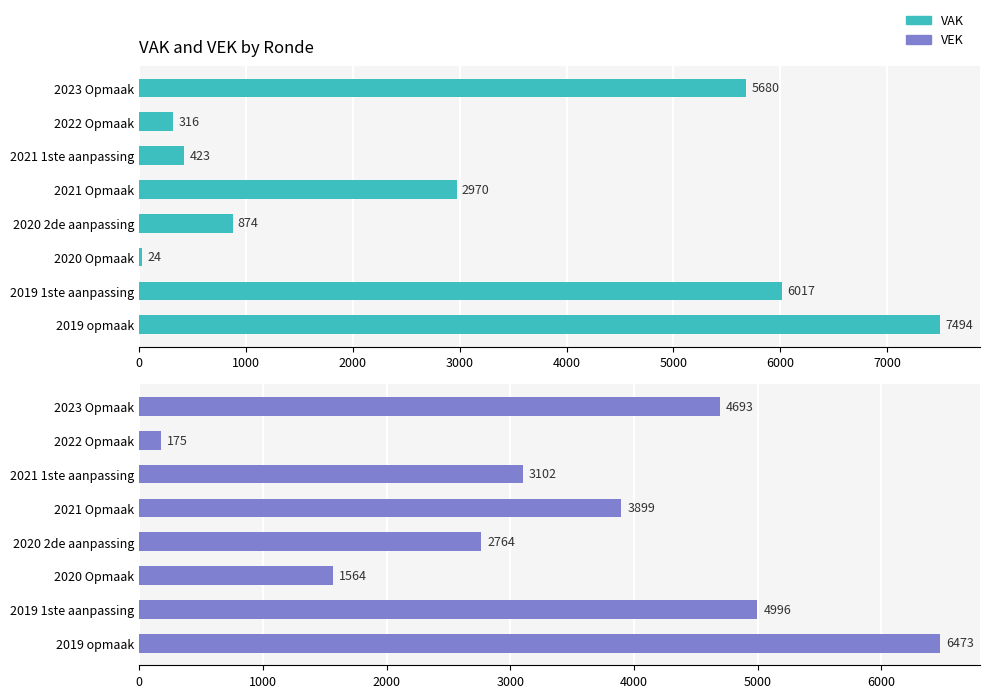

Reading left to right, list all the values displayed in this chart.

VAK: 5680	316	423	2970	874	24	6017	7494
VEK: 4693	175	3102	3899	2764	1564	4996	6473